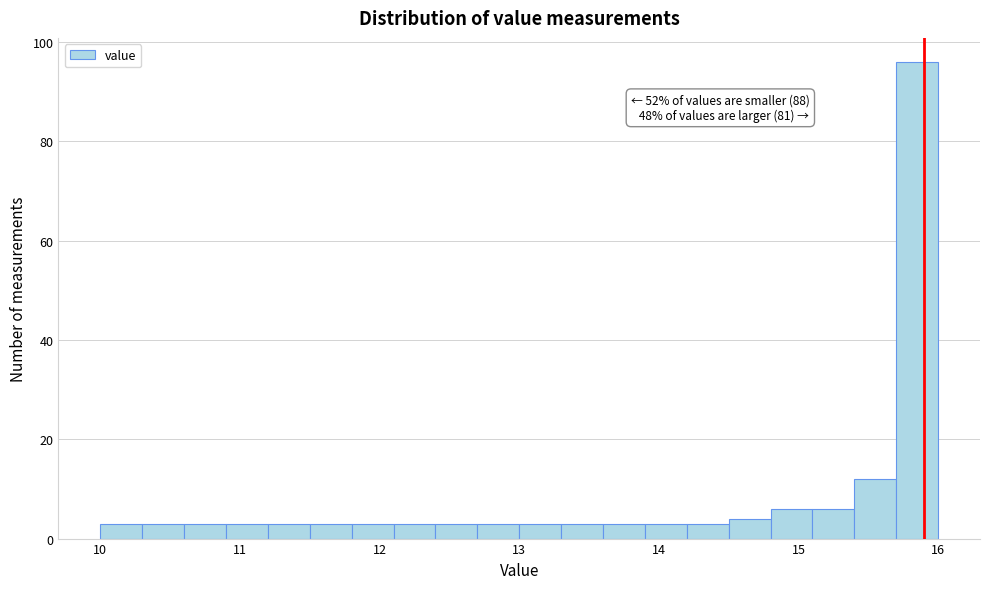

Read against the x-axis, roughly where is the centre of the tallest bar?

15.9